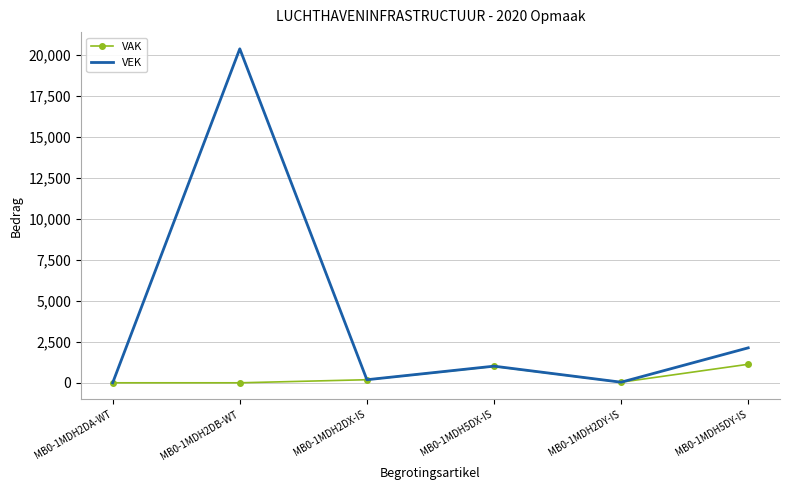

How many interior local peaks does the VEK series have?

2